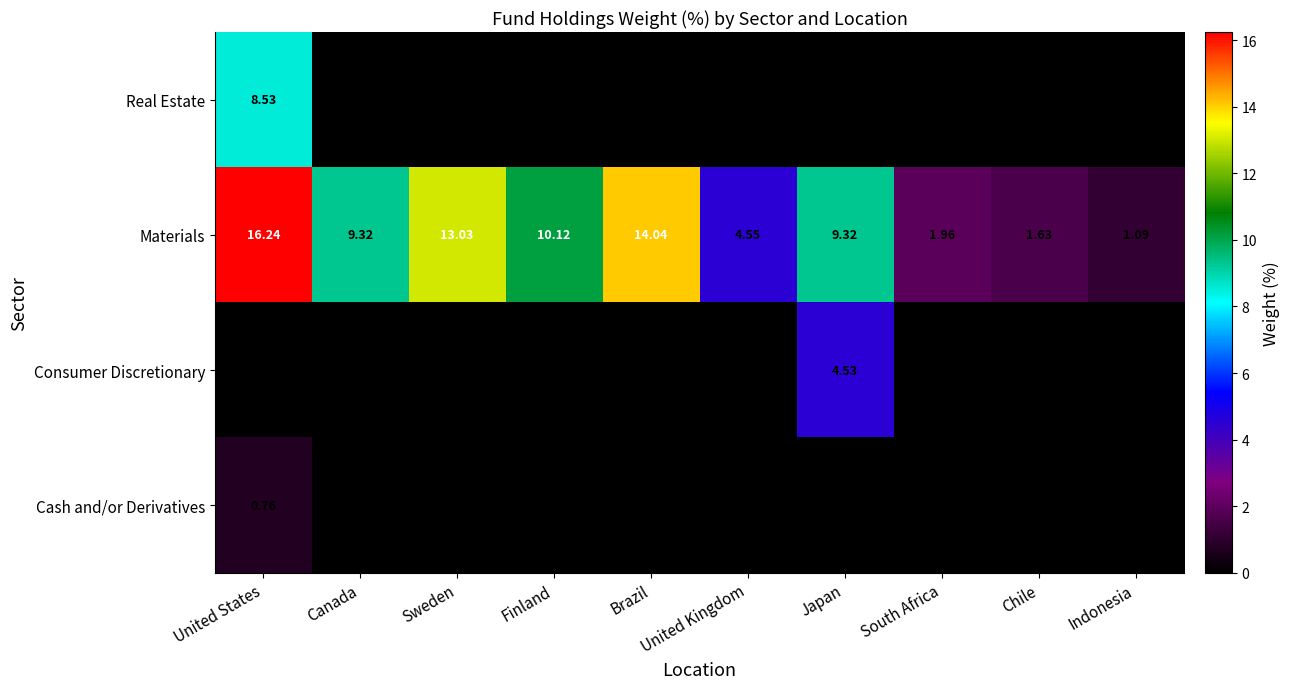

Between Japan and Sweden, which is larger?

Japan